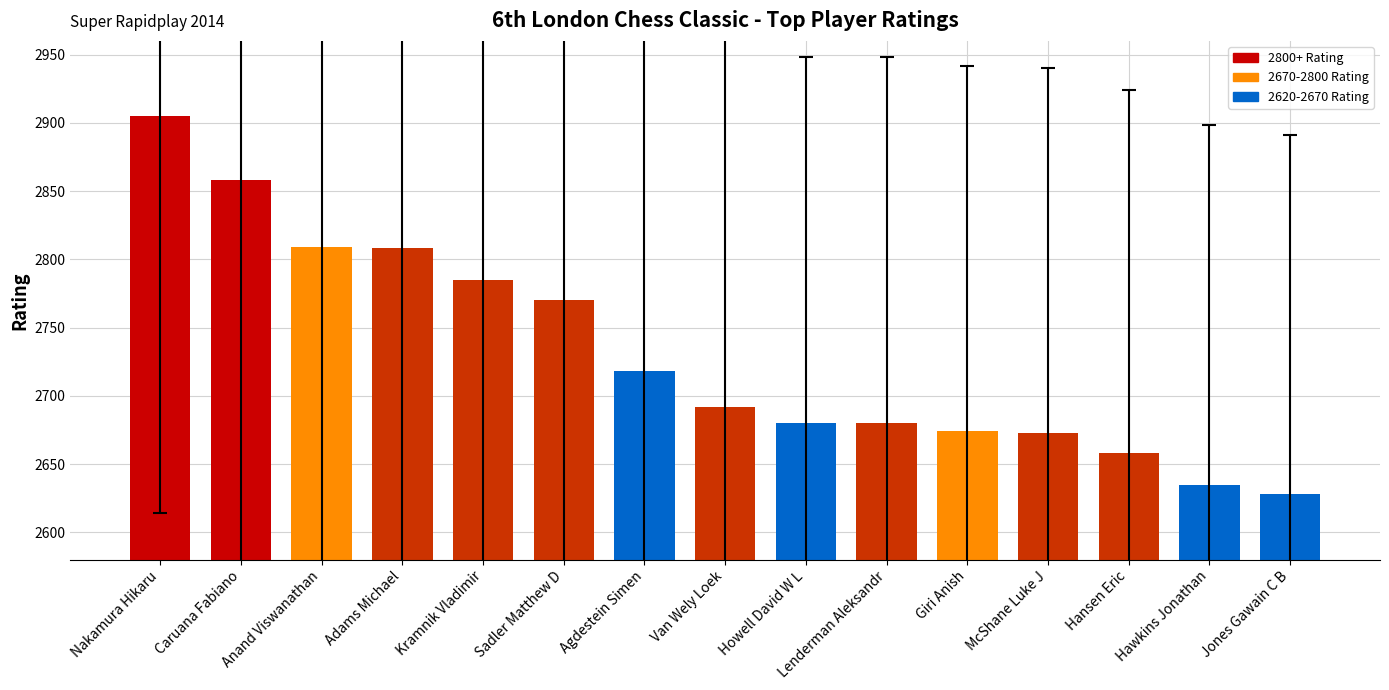

What is the difference between the values at Agdestein Simen and Anand Viswanathan?

91